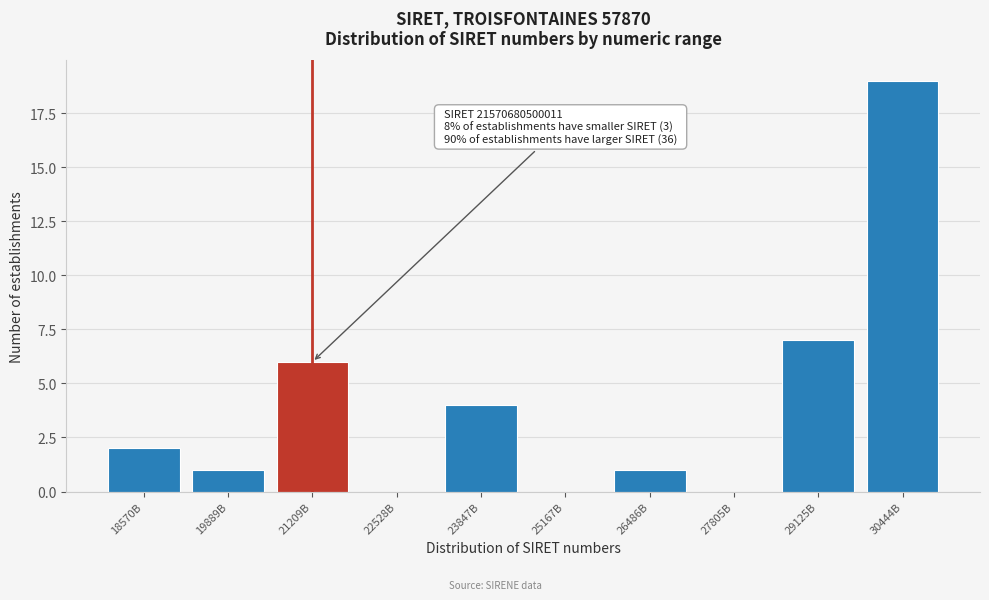

Reading right to left, extract all data points from this chart.

30444B=19	29125B=7	27805B=0	26486B=1	25167B=0	23847B=4	22528B=0	21209B=6	19889B=1	18570B=2